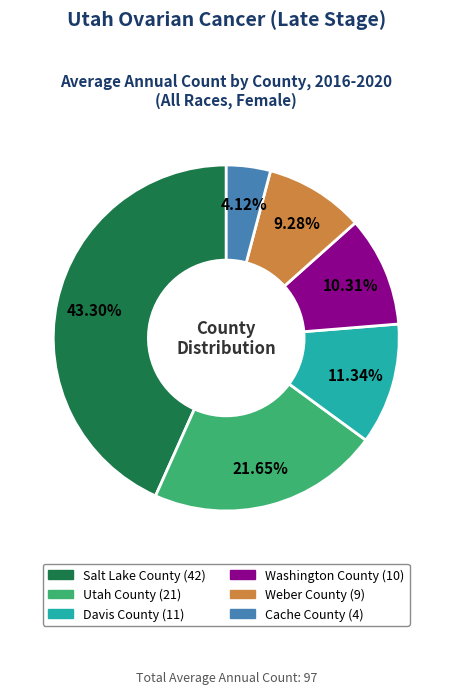

The Utah County slice represents 22% of the pie. True or false?

True